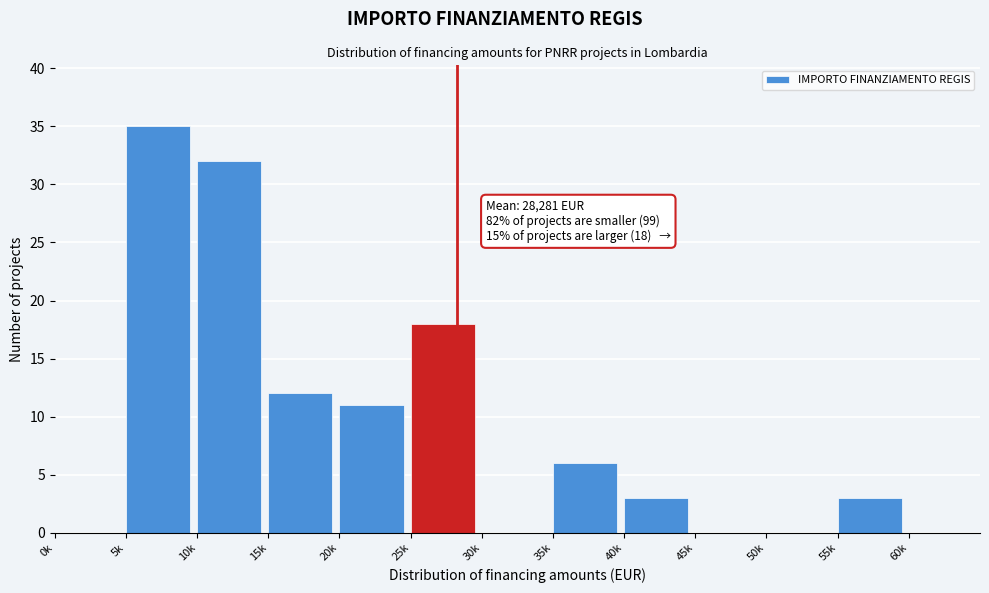

Reading right to left, what are all the values shown in this chart?

60k=0	55k=3	50k=0	45k=0	40k=3	35k=6	30k=0	25k=18	20k=11	15k=12	10k=32	5k=35	0k=0